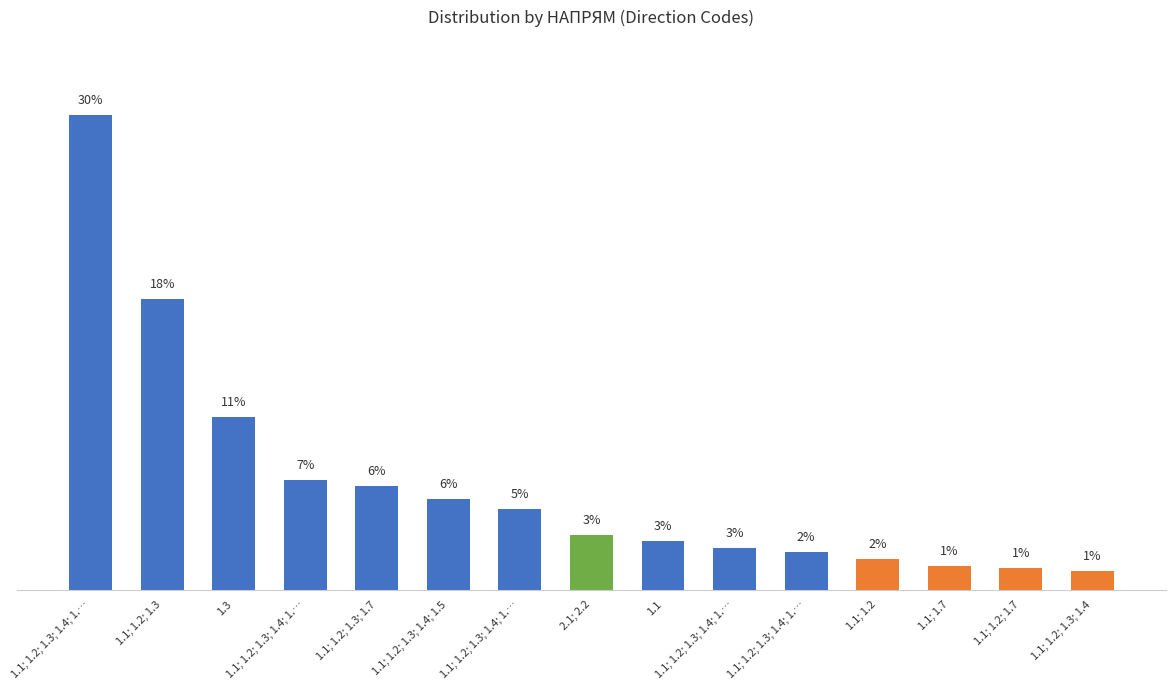

What is the difference between the maximum and minimum values?

28.5